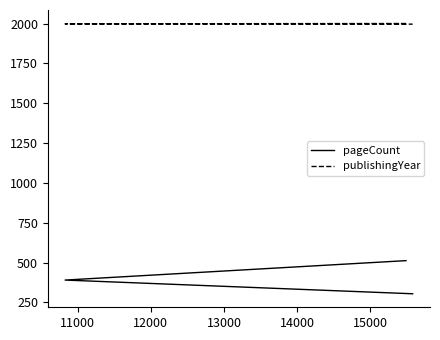

True or false: pageCount has a value of 538 at 12000.

False